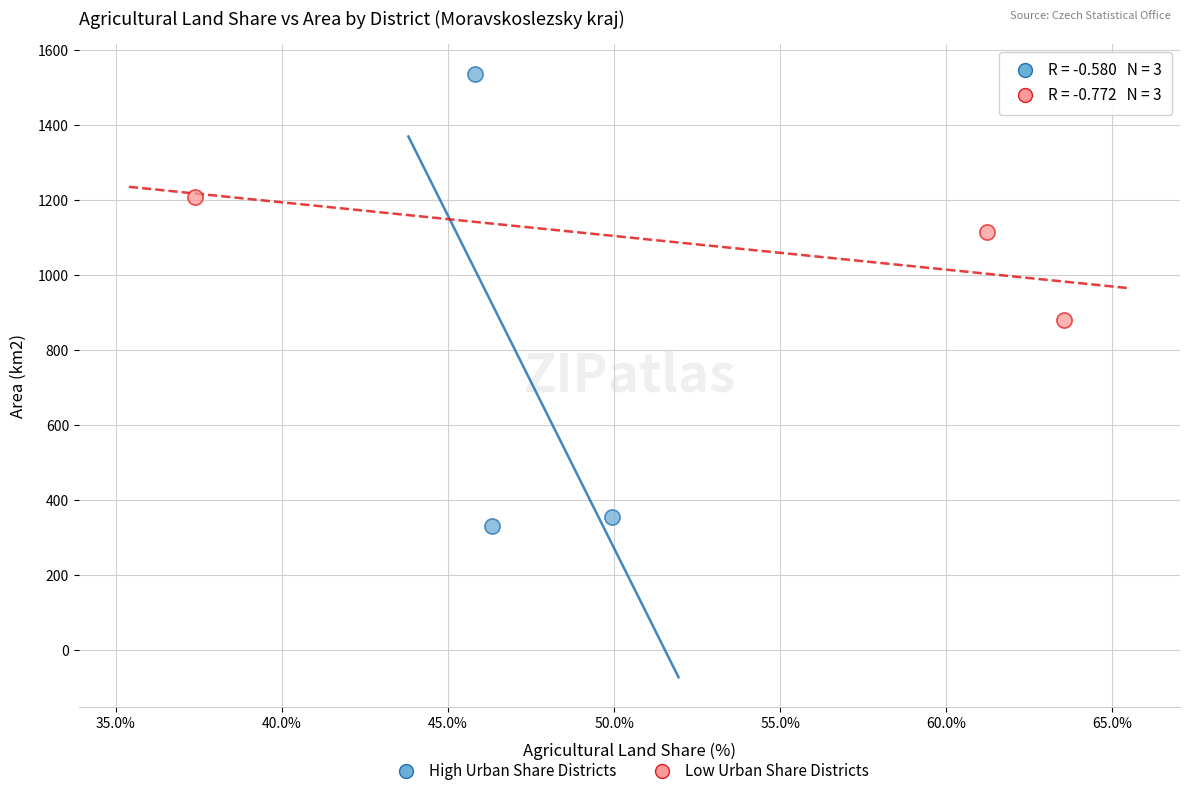

Which series has the widest spread of Y values?

High Urban Share Districts